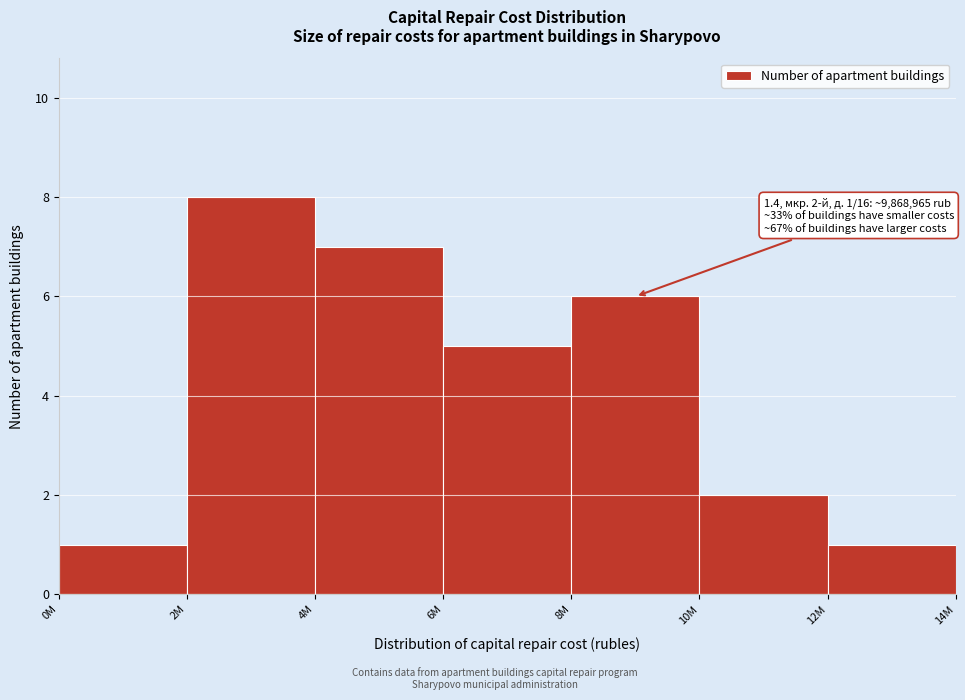

Reading right to left, transcribe all the data shown in this chart.

12M=1	10M=2	8M=6	6M=5	4M=7	2M=8	0M=1